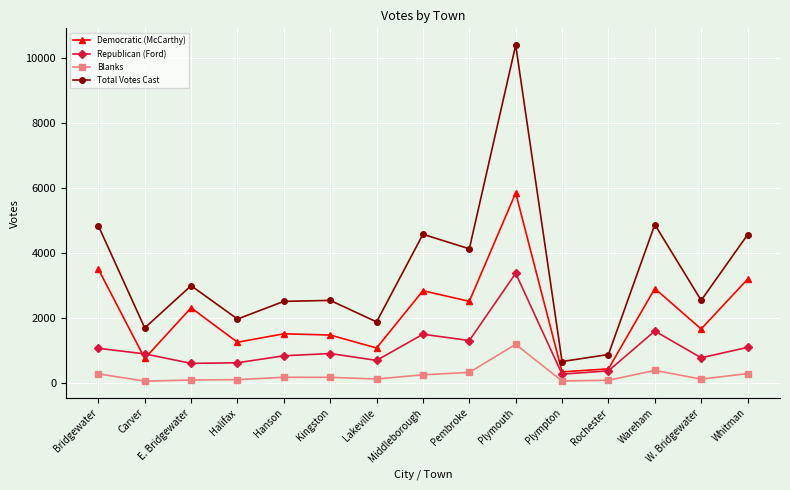

At which category does Democratic (McCarthy) reach its first local peak?

E. Bridgewater